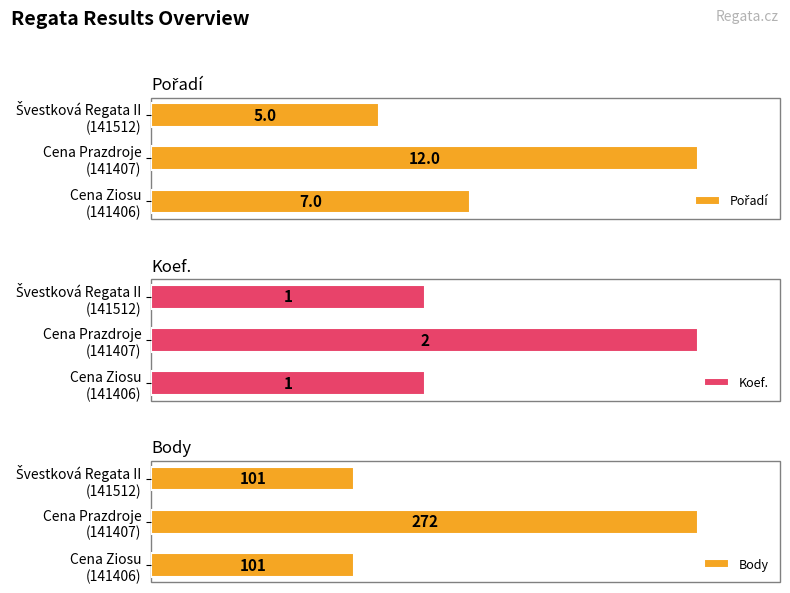

Where does the Pořadí series first go above 7?

Cena Prazdroje (141407)